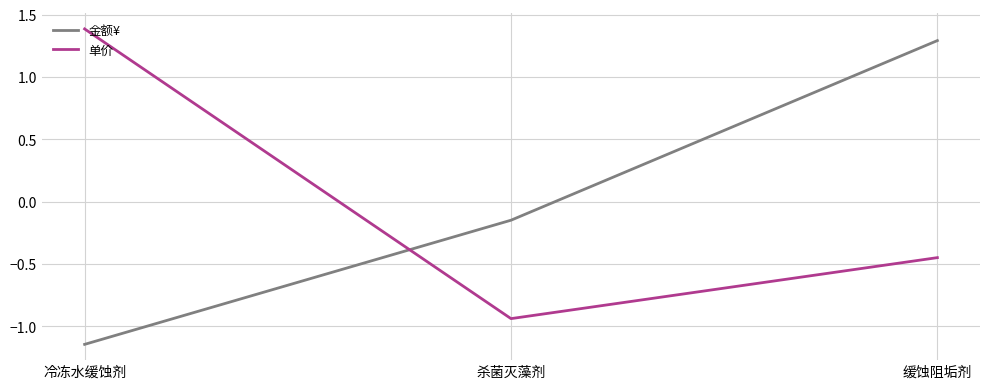

At which label is 单价 closest to 0?

缓蚀阻垢剂